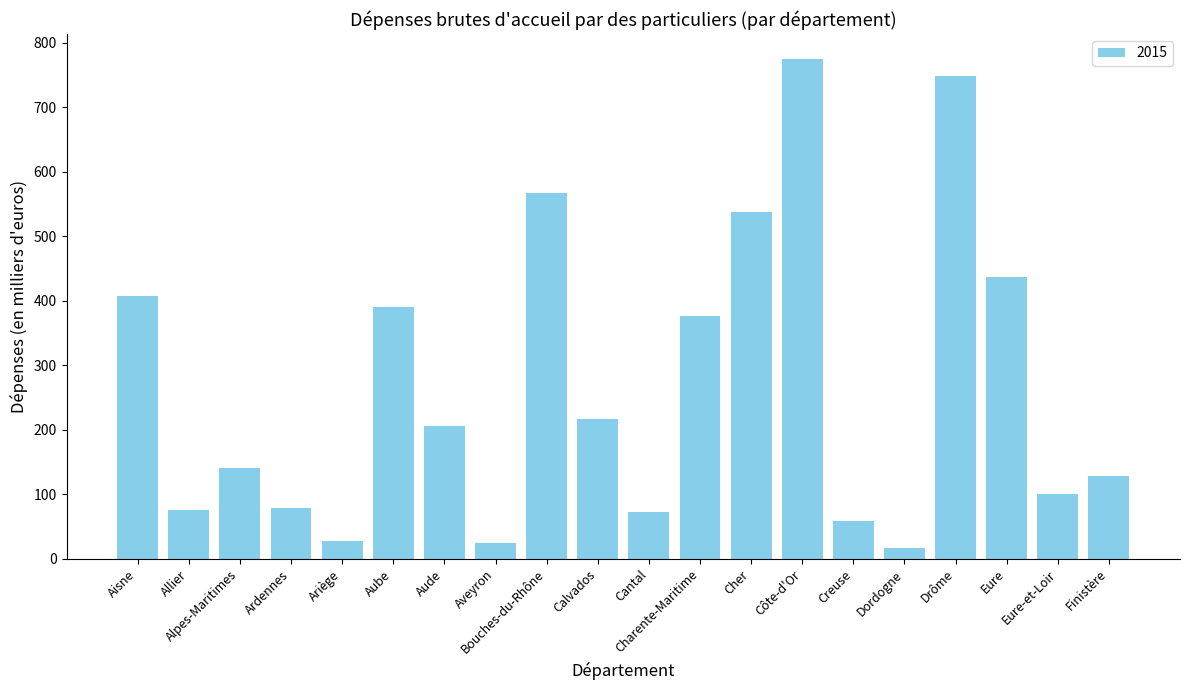

Between Aube and Charente-Maritime, which is larger?

Aube